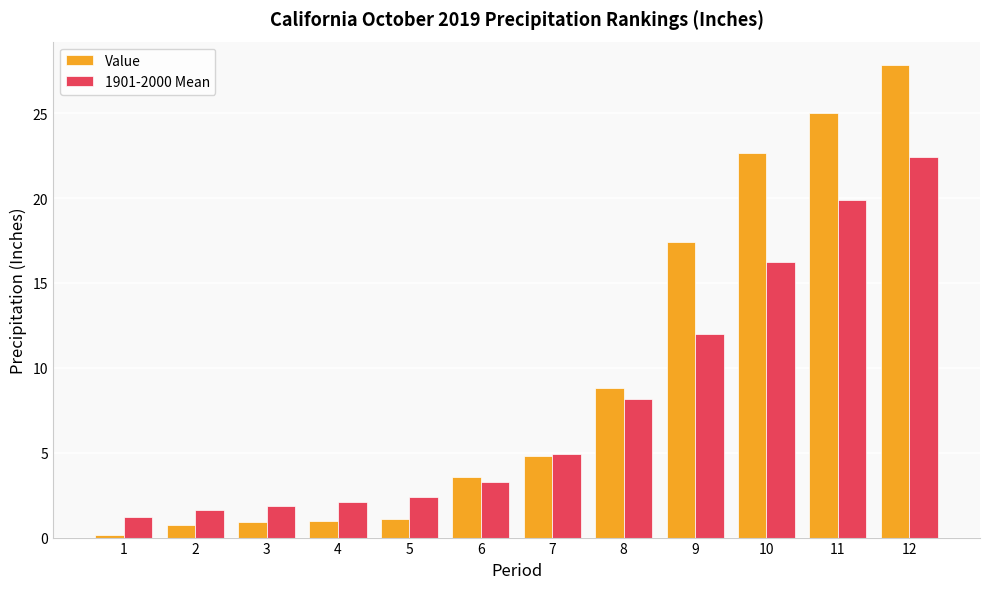

Is it true that Value equals 27.8 at 12?

True